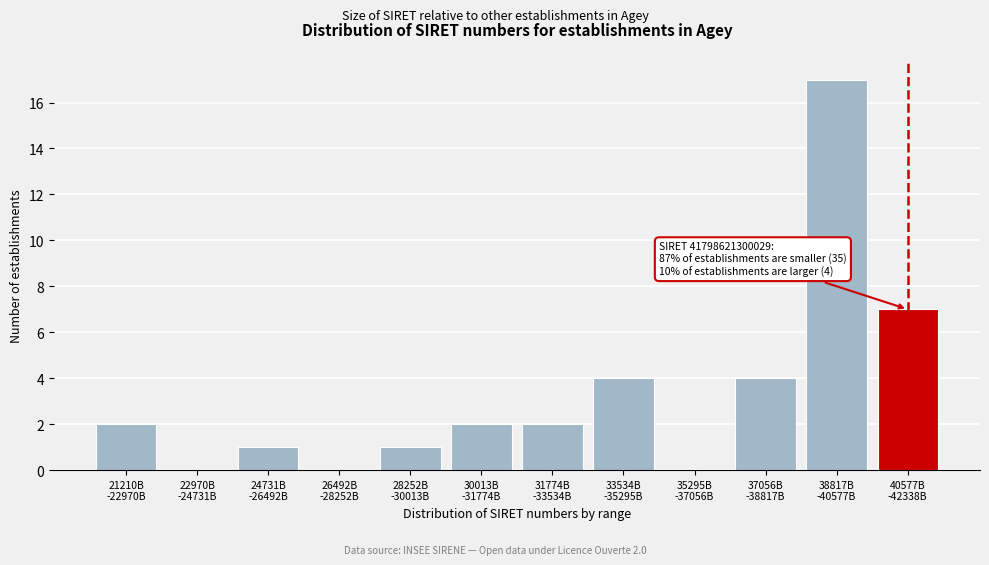

What is the greatest value displayed?

17